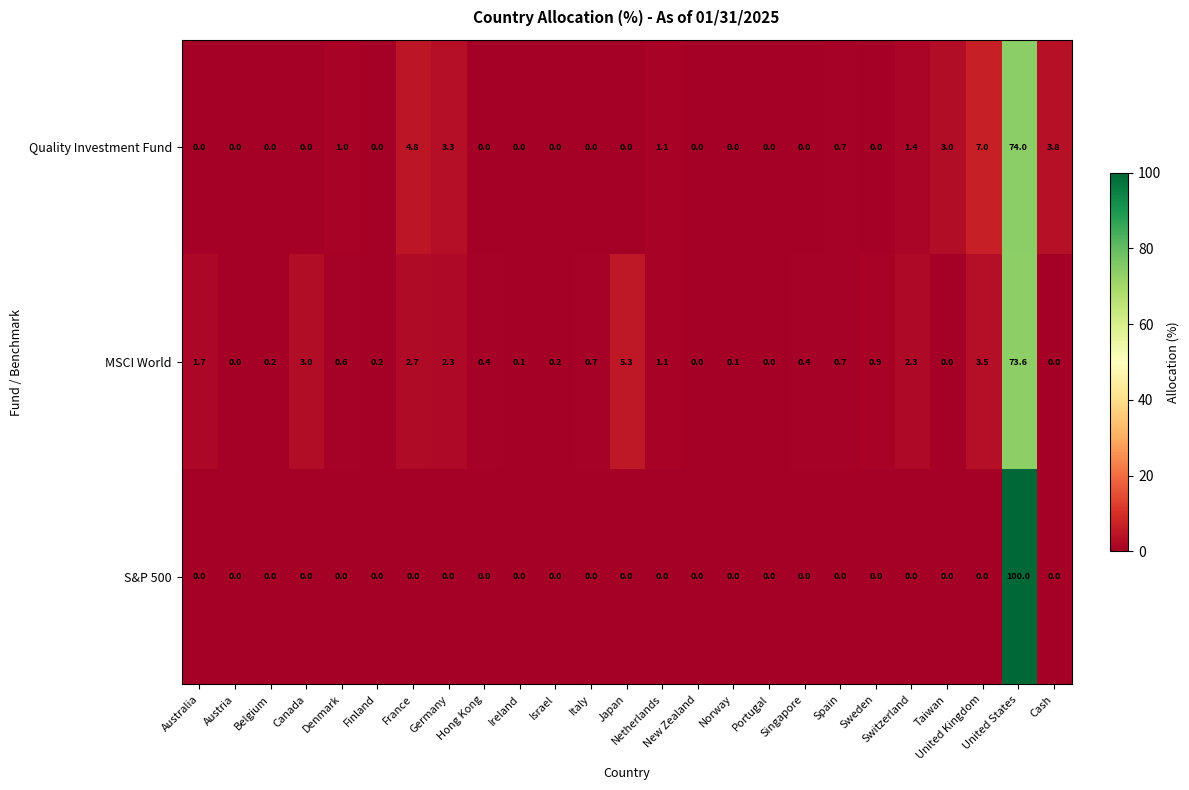

Which series has the largest range (max minus min)?

S&P 500